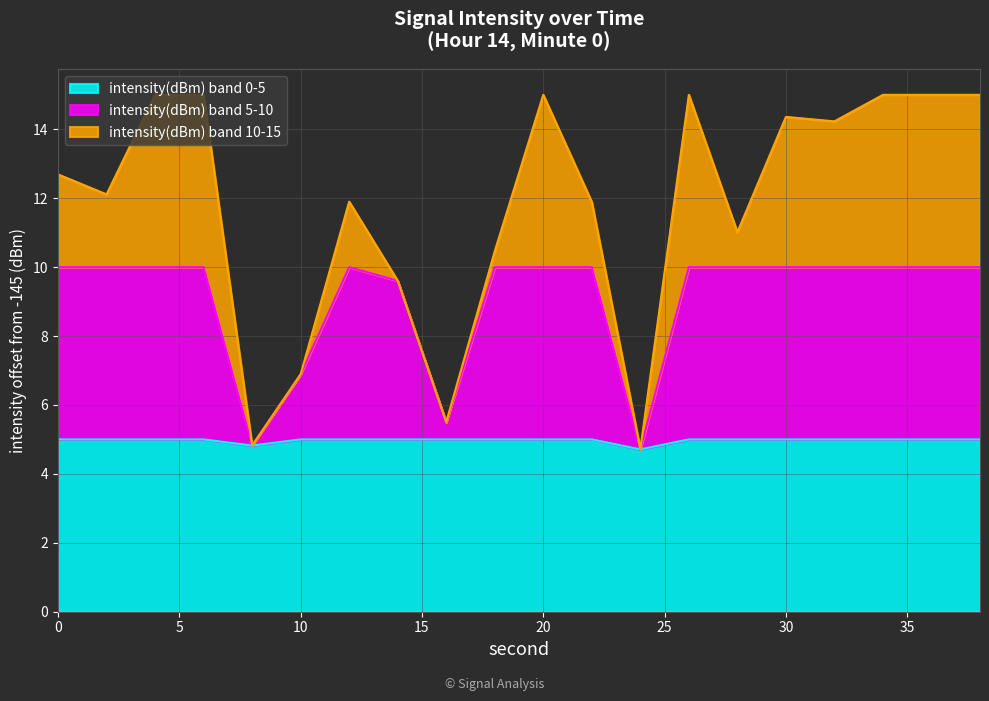

What is the lowest value of the intensity(dBm) band 0-5 series?

4.7